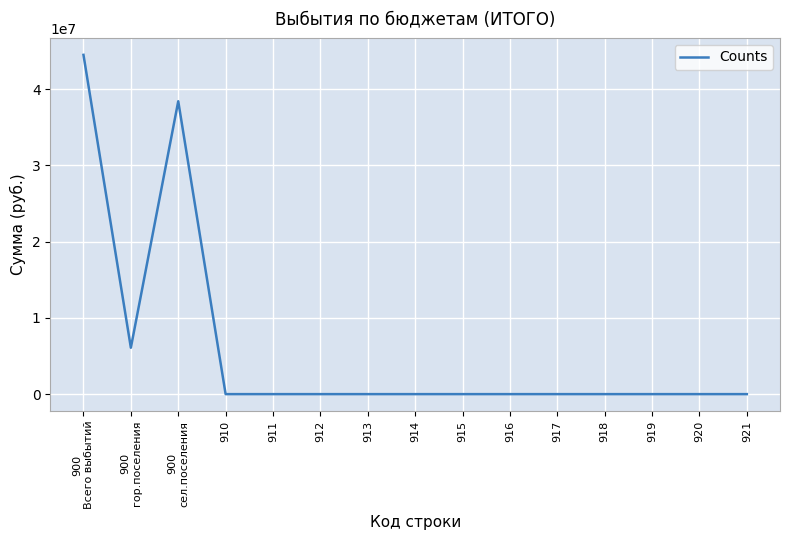

What is the difference between the maximum and minimum values?

44480635